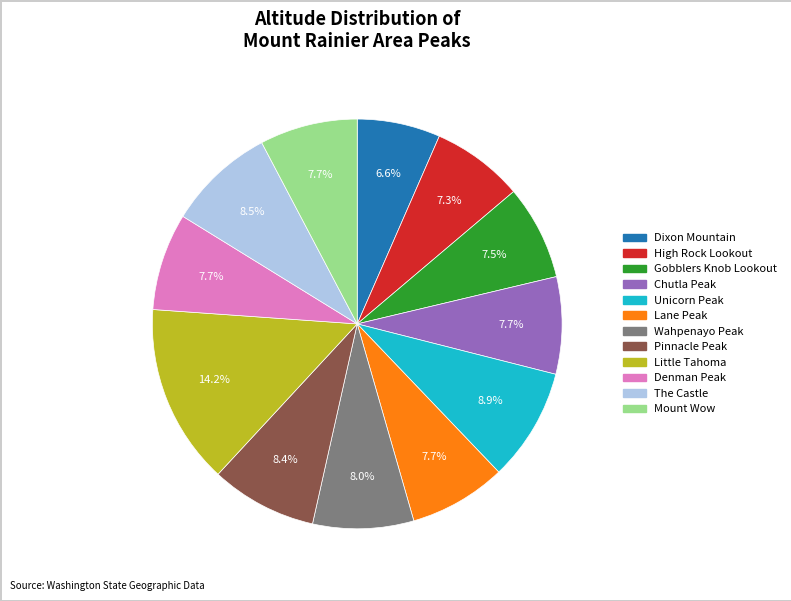

What is the largest slice in the pie chart?

Little Tahoma